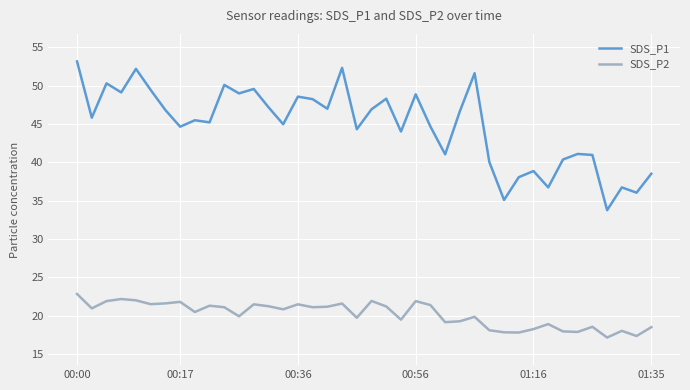

What is the greatest value displayed?

53.1